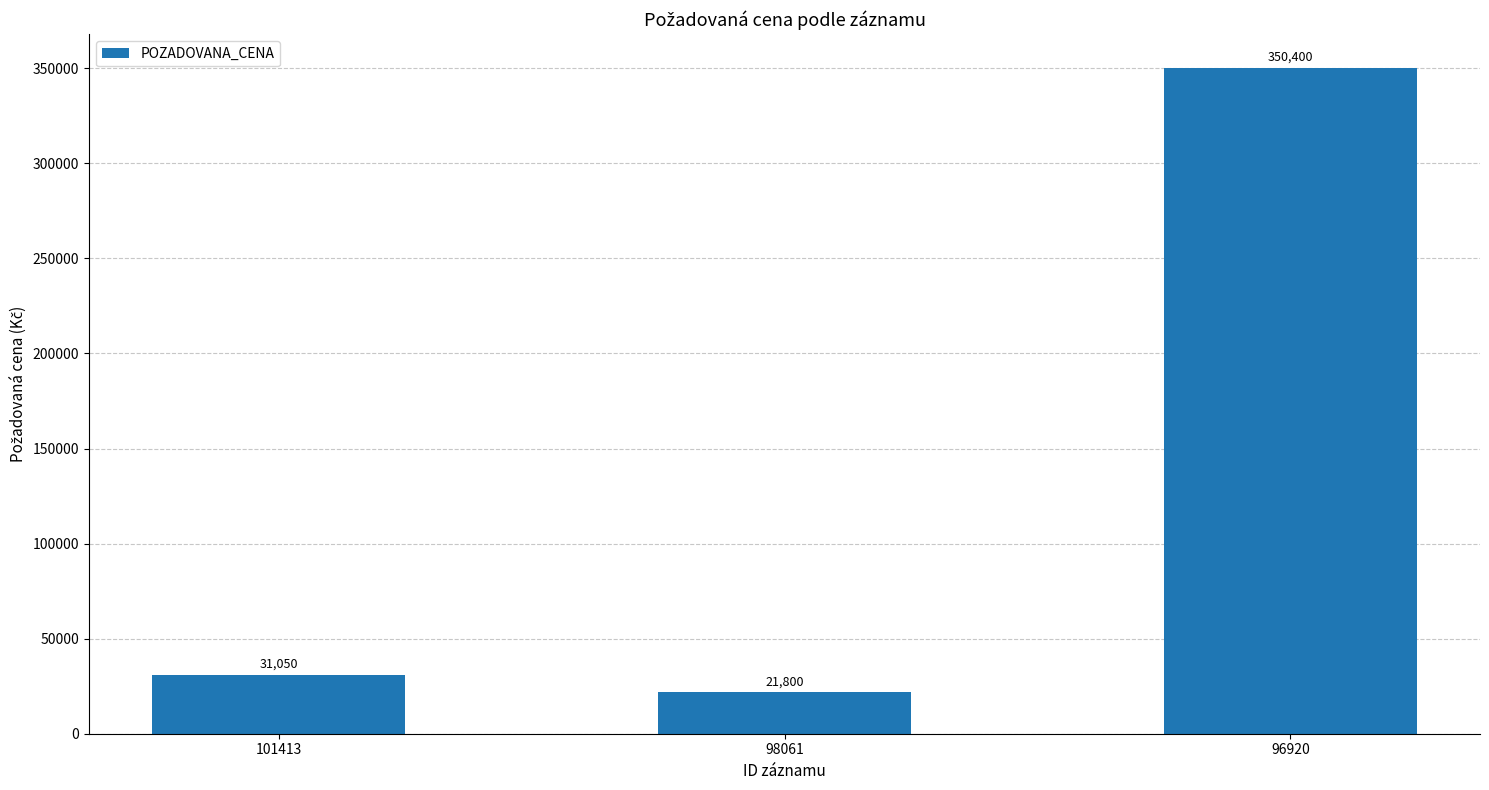

Which label corresponds to the smallest value in the chart?

98061